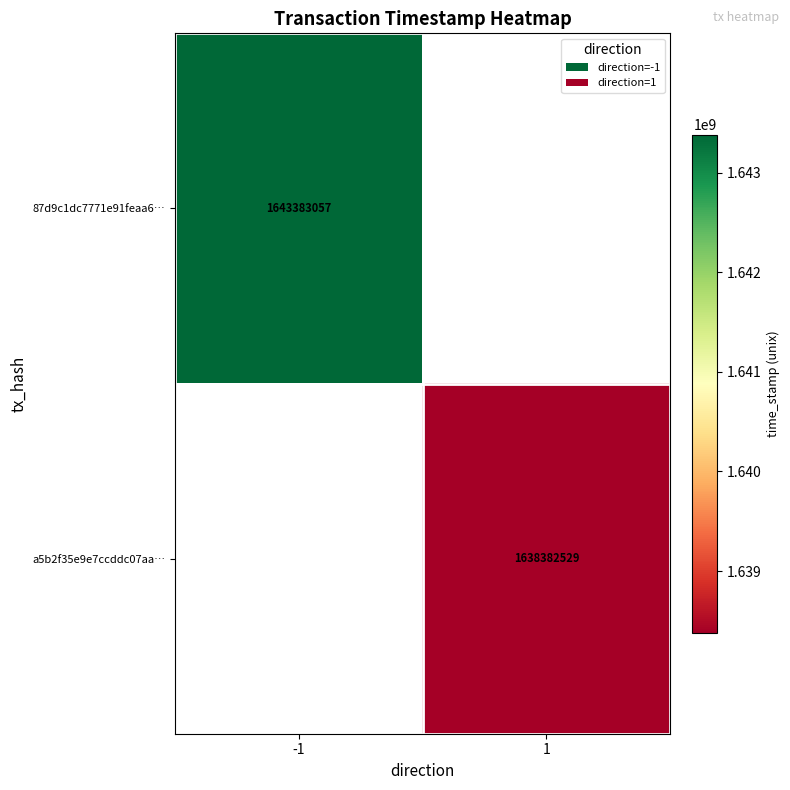

Is it true that 87d9c1dc7771e91feaa6… equals 1643383057 at -1?

True